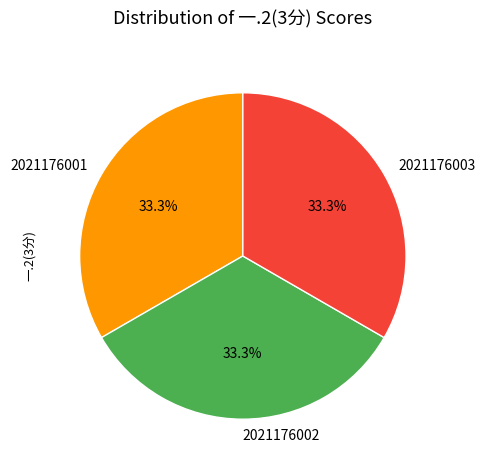

True or false: 2021176001 accounts for 33% of the total.

True